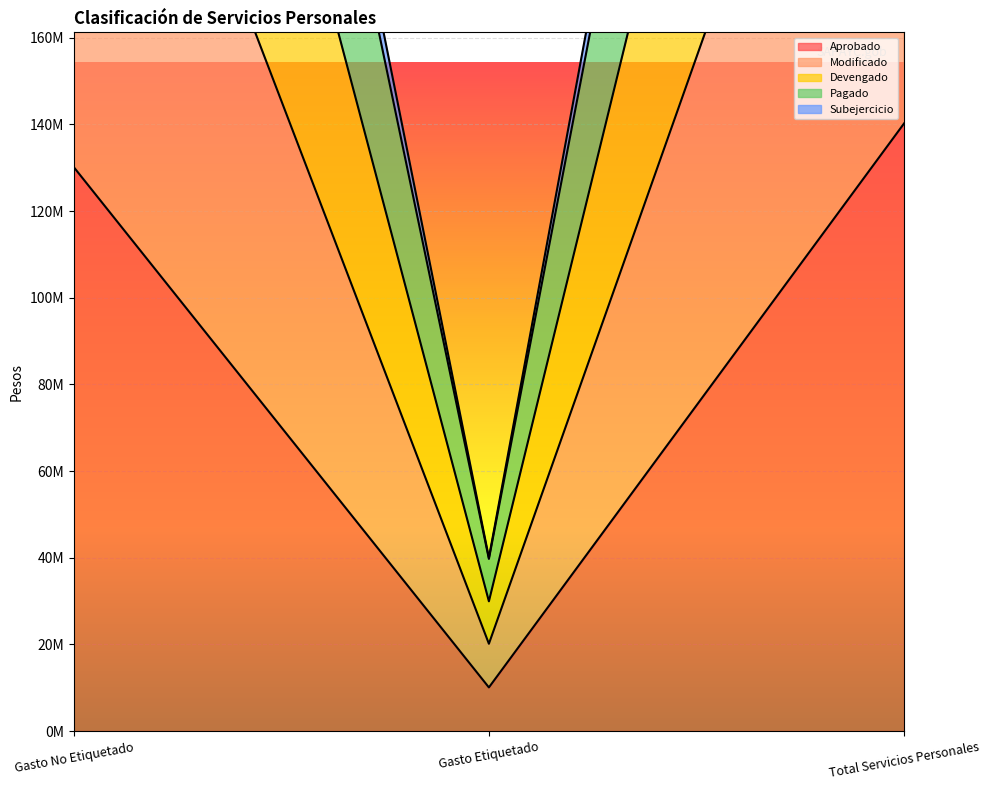

Reading left to right, transcribe all the data shown in this chart.

Aprobado: 130159751.3	10074714.6	140234465.9
Modificado: 270787599.5	20149429.2	290937028.7
Devengado: 498310810.7	39735395.6	538046206.3
Pagado: 517927404.6	40008860.9	557936265.6
Subejercicio: 391798853.9	29950678.5	421749532.4